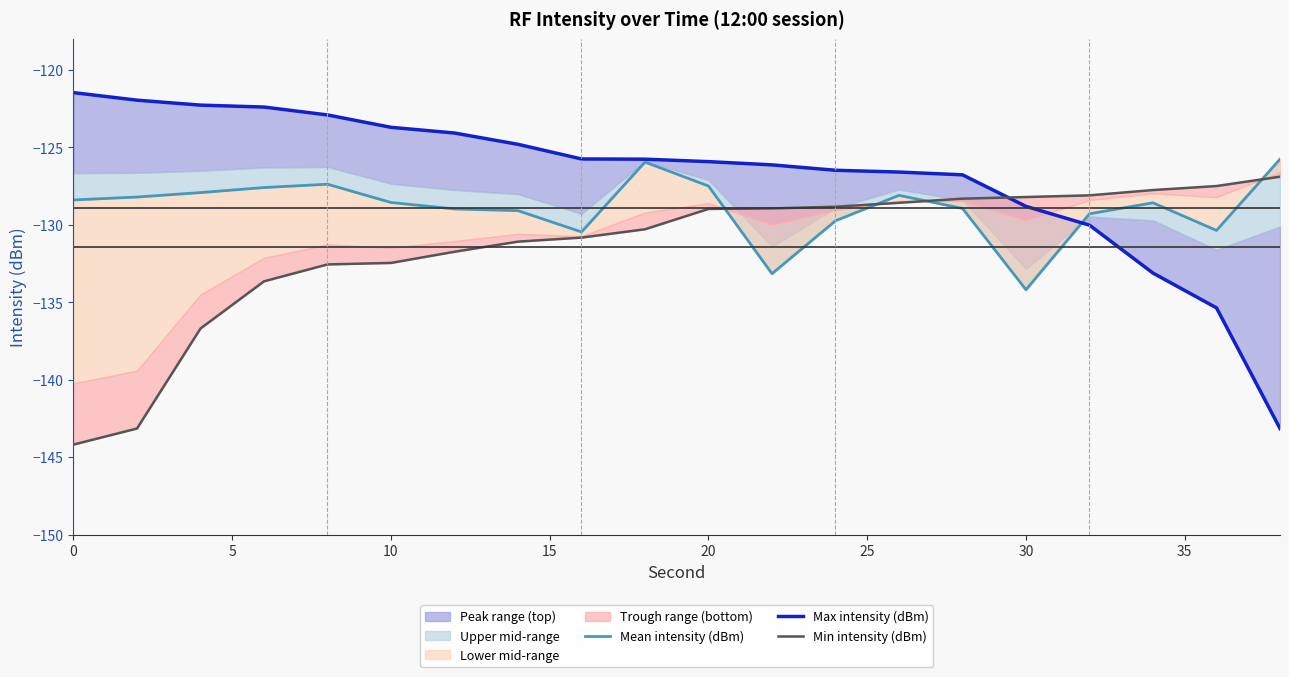

List the series in order of their peak value, highest first.

Max intensity (dBm), Mean intensity (dBm), Min intensity (dBm)